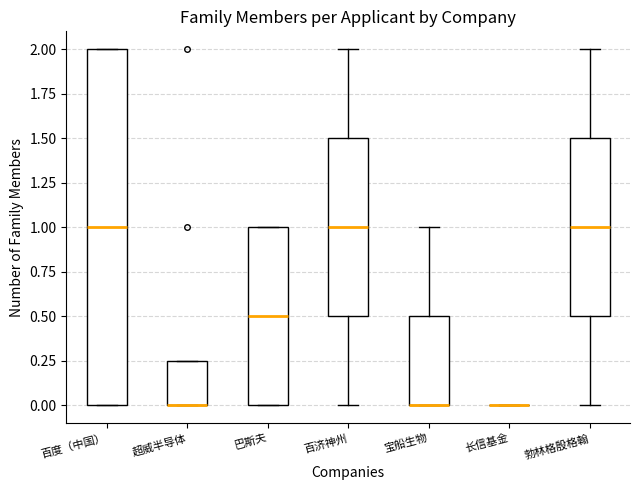

Reading left to right, read every box against the y-axis: the position of its median line, the range the box covers, and the ends of its whiskers. The values are not printed on the chart, so give them approximately, as read against the axis.

百度（中国）: median 1.00, box 0.00 to 2.00, whiskers 0.00 to 2.00
超威半导体: median 0.00 (drawn on the box's lower edge), box 0.00 to 0.25, whiskers 0.00 to 0.25
巴斯夫: median 0.50, box 0.00 to 1.00, whiskers 0.00 to 1.00
百济神州: median 1.00, box 0.50 to 1.50, whiskers 0.00 to 2.00
宝船生物: median 0.00 (drawn on the box's lower edge), box 0.00 to 0.50, whiskers 0.00 to 1.00
长信基金: box collapsed to a line at 0.00, whiskers 0.00 to 0.00
勃林格殷格翰: median 1.00, box 0.50 to 1.50, whiskers 0.00 to 2.00